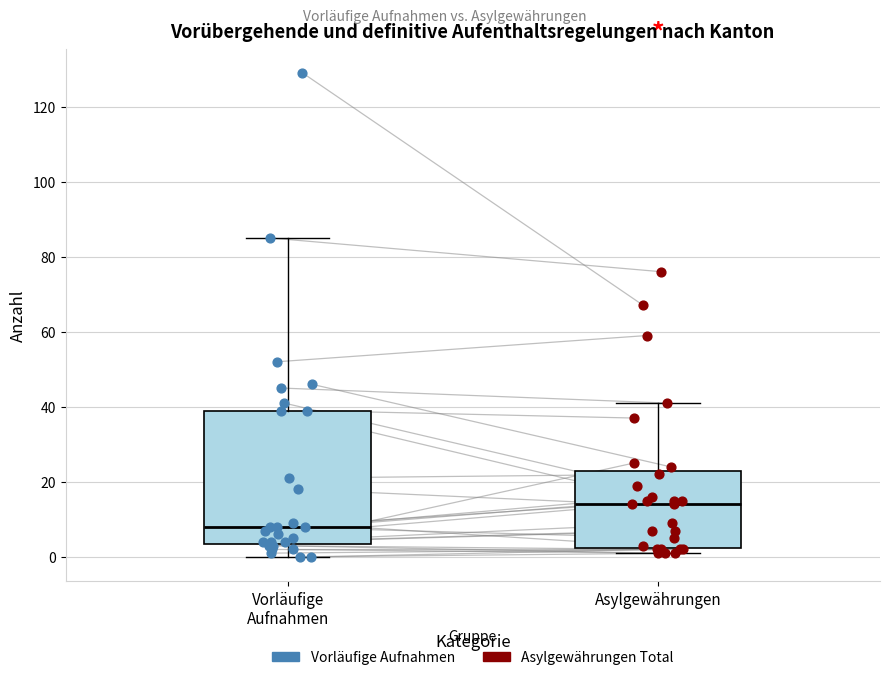

Reading left to right, read every box against the y-axis: the position of its median line, the range the box covers, and the ends of its whiskers. The values are not printed on the chart, so give them approximately, as read against the axis.

Vorläufige Aufnahmen: median 8, box 4 to 40, whiskers 0 to 86
Asylgewährungen: median 14, box 2 to 24, whiskers 2 (just below the box's lower edge) to 42